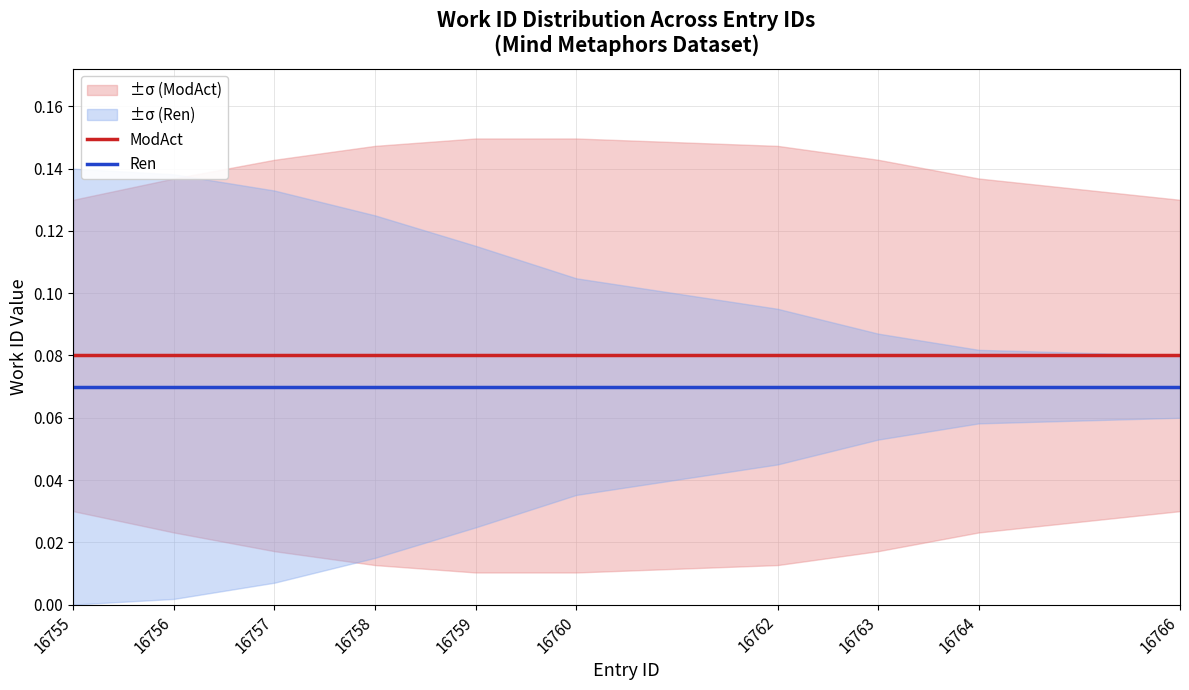

True or false: Ren has a value of 0.0 at 16760.

False